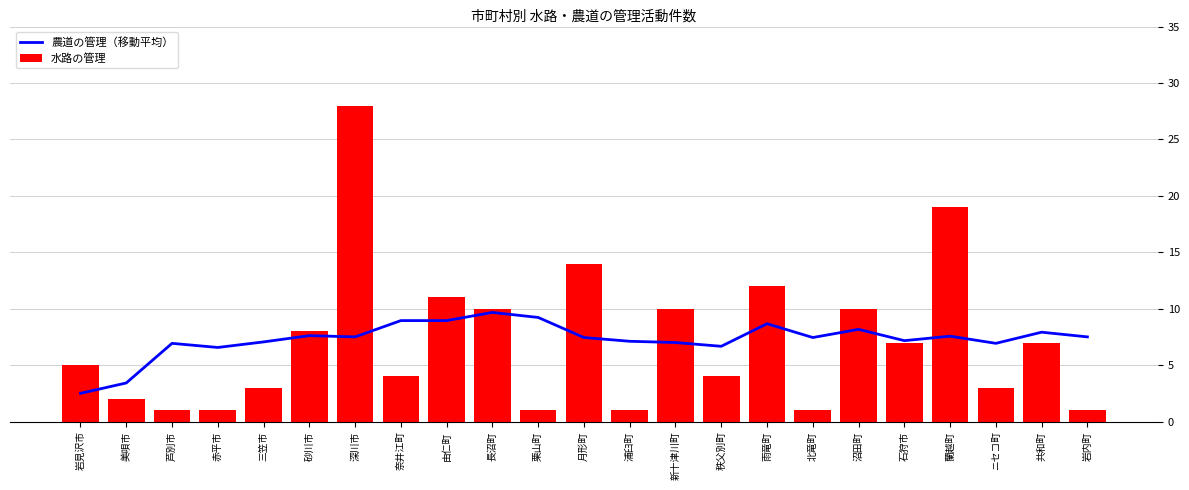

Which series has the largest total across all categories?

農道の管理（移動平均）